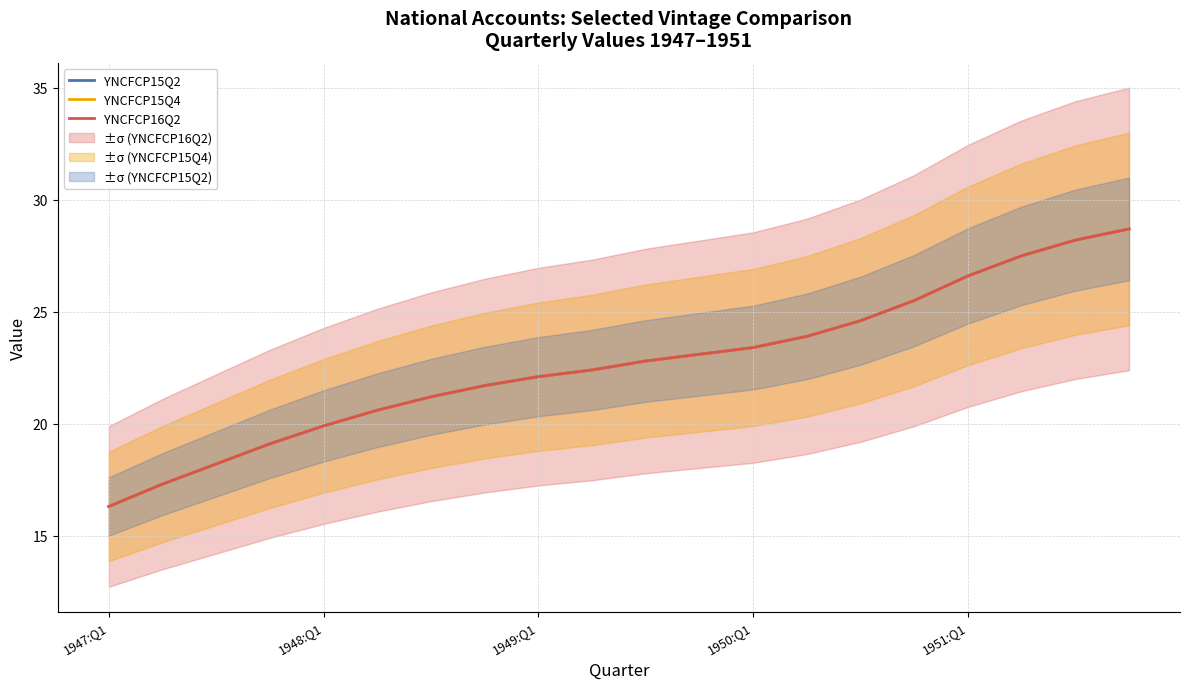

Which label corresponds to the smallest value in the chart?

1947:Q1